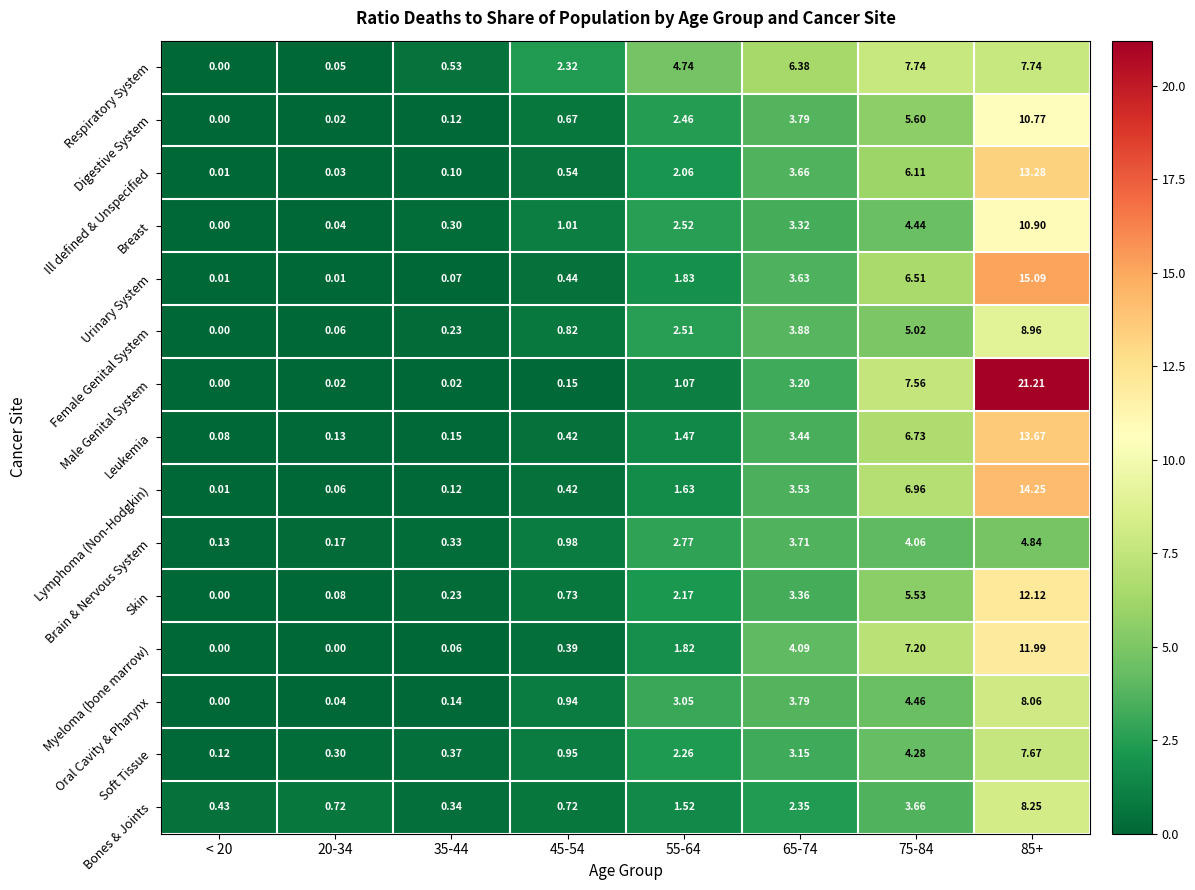

Is the value of Soft Tissue at 55-64 greater than the value of Leukemia at 35-44?

Yes